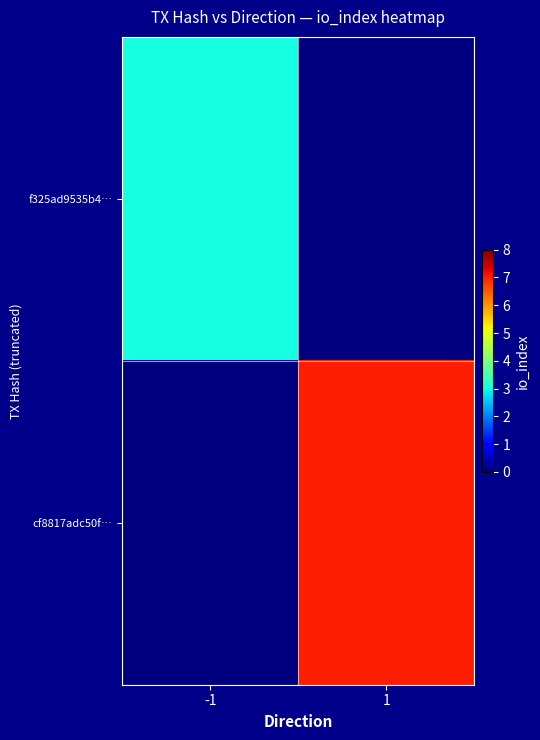

What is the greatest value displayed?

7